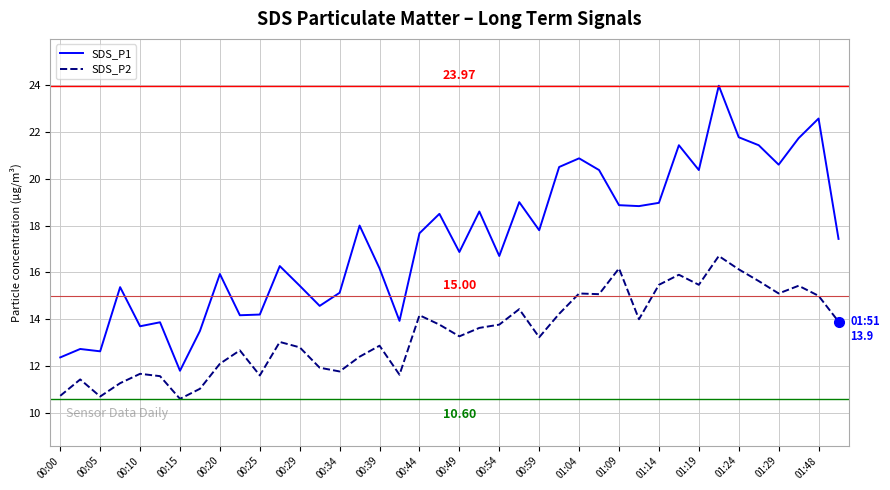

True or false: SDS_P1 and SDS_P2 intersect in this chart.

False